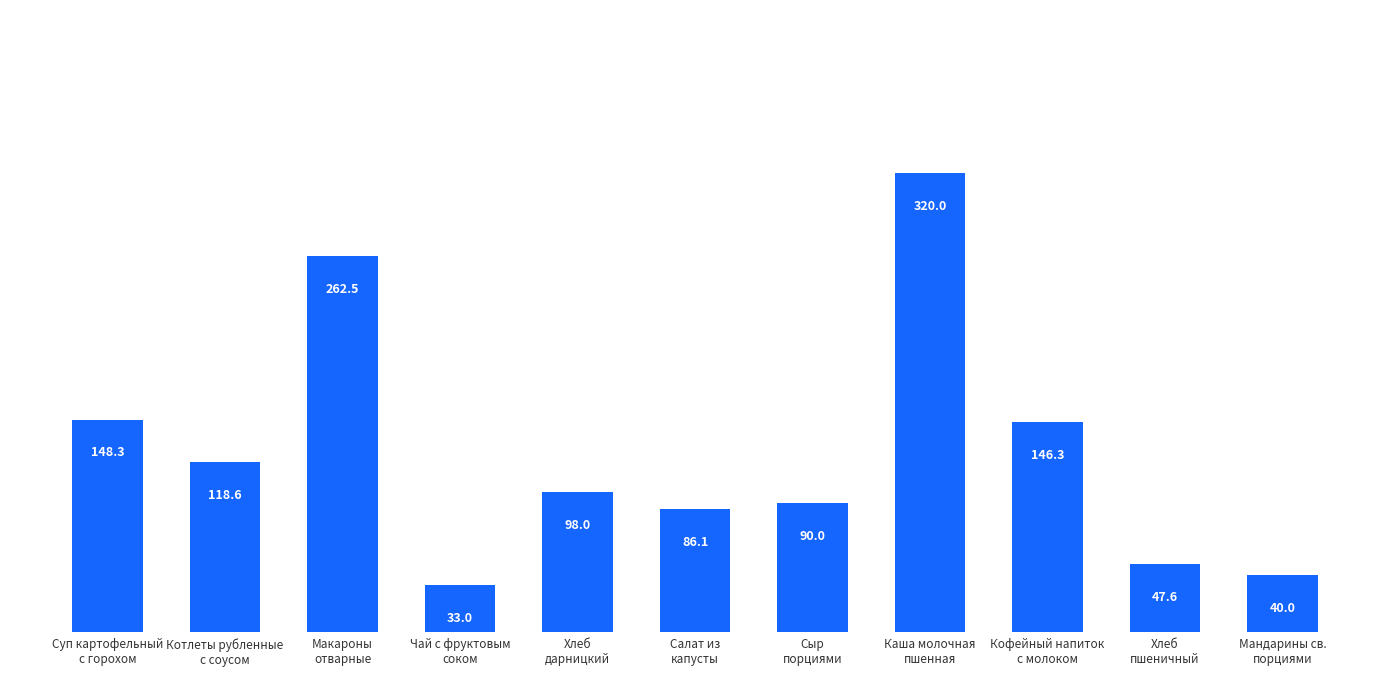

What is the difference between the second highest and minimum values?

229.5